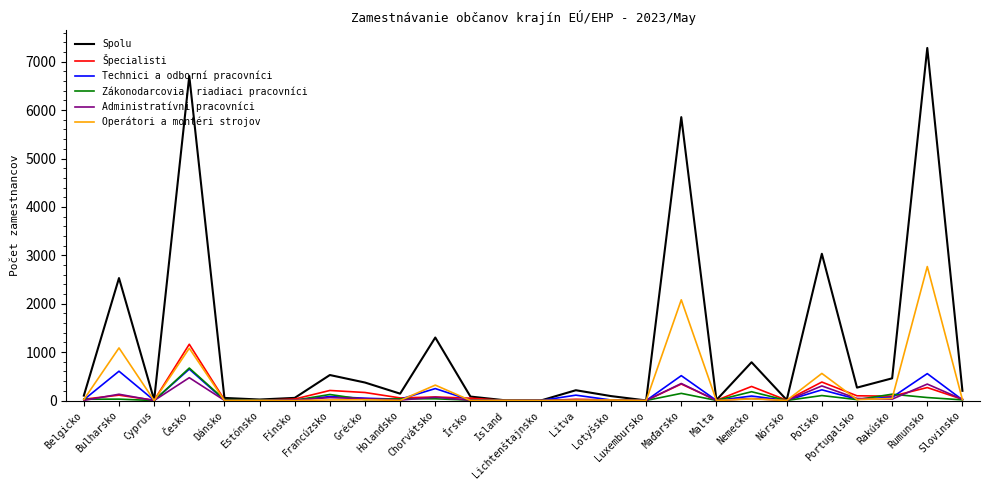

Rank the series by their maximum value, from lowest to highest.

Administratívni pracovníci, Technici a odborní pracovníci, Zákonodarcovia, riadiaci pracovníci, Špecialisti, Operátori a montéri strojov, Spolu